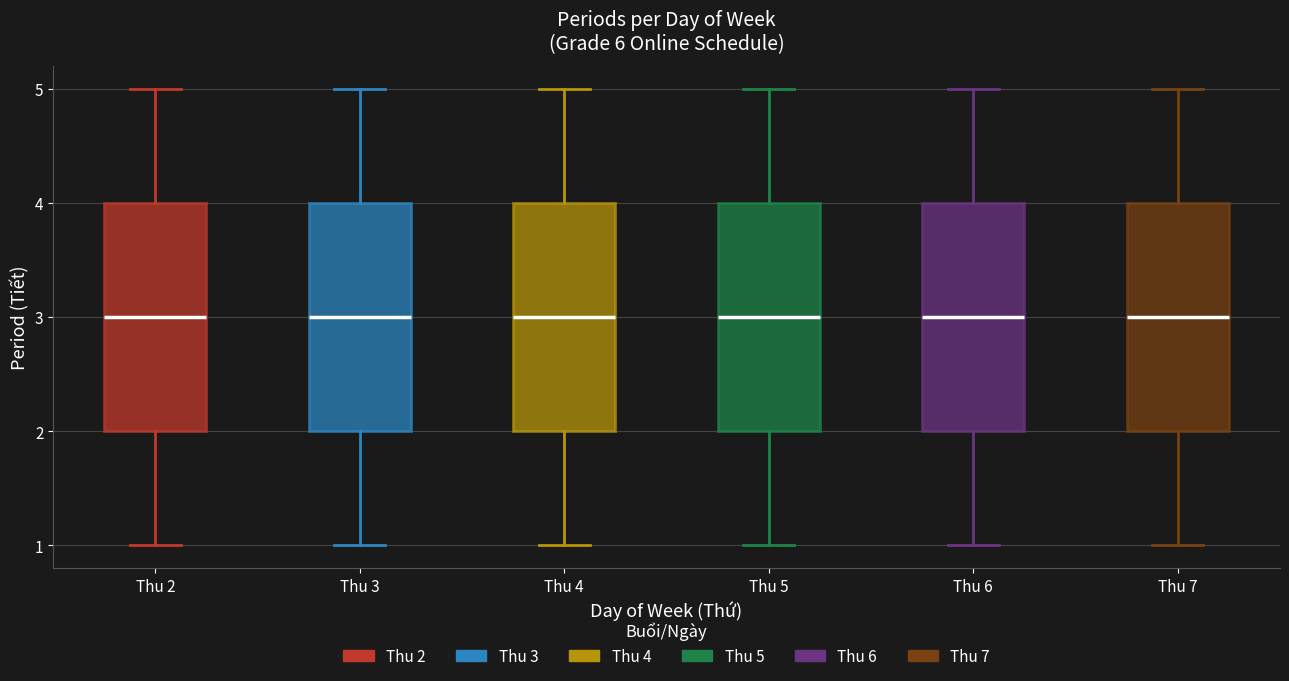

Where does the median line of the box for Thu 6 sit on the y-axis? The values are not printed on the chart, so give them approximately, as read against the axis.

3